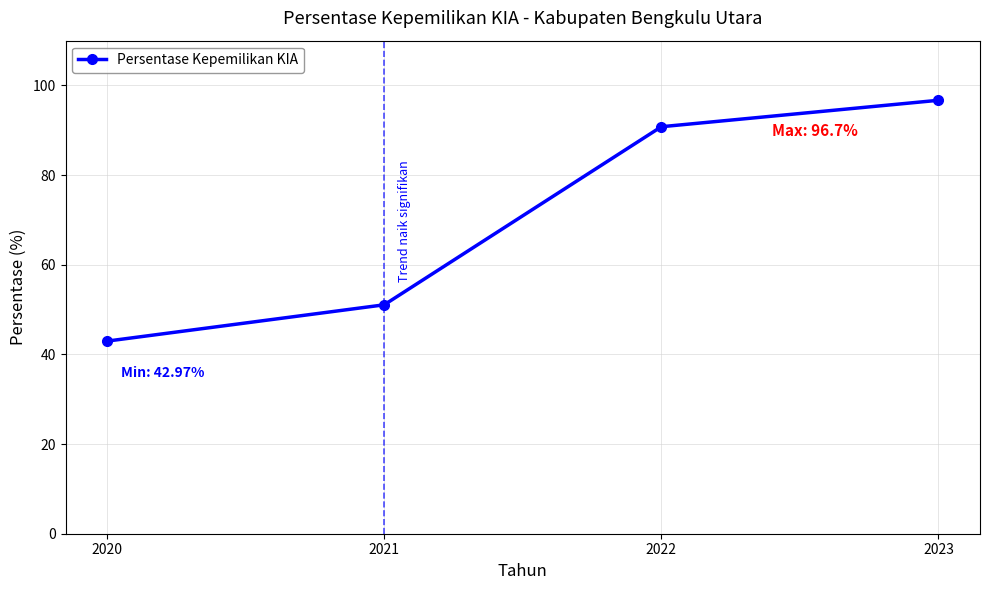

How many series are shown in this chart?

1